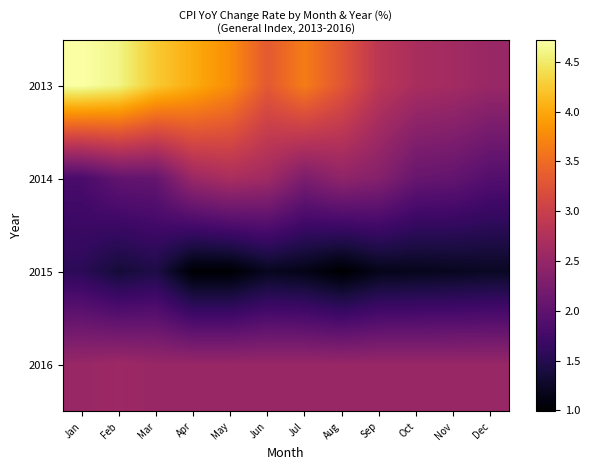

Rank the series by their maximum value, from highest to lowest.

2013, 2014, 2016, 2015